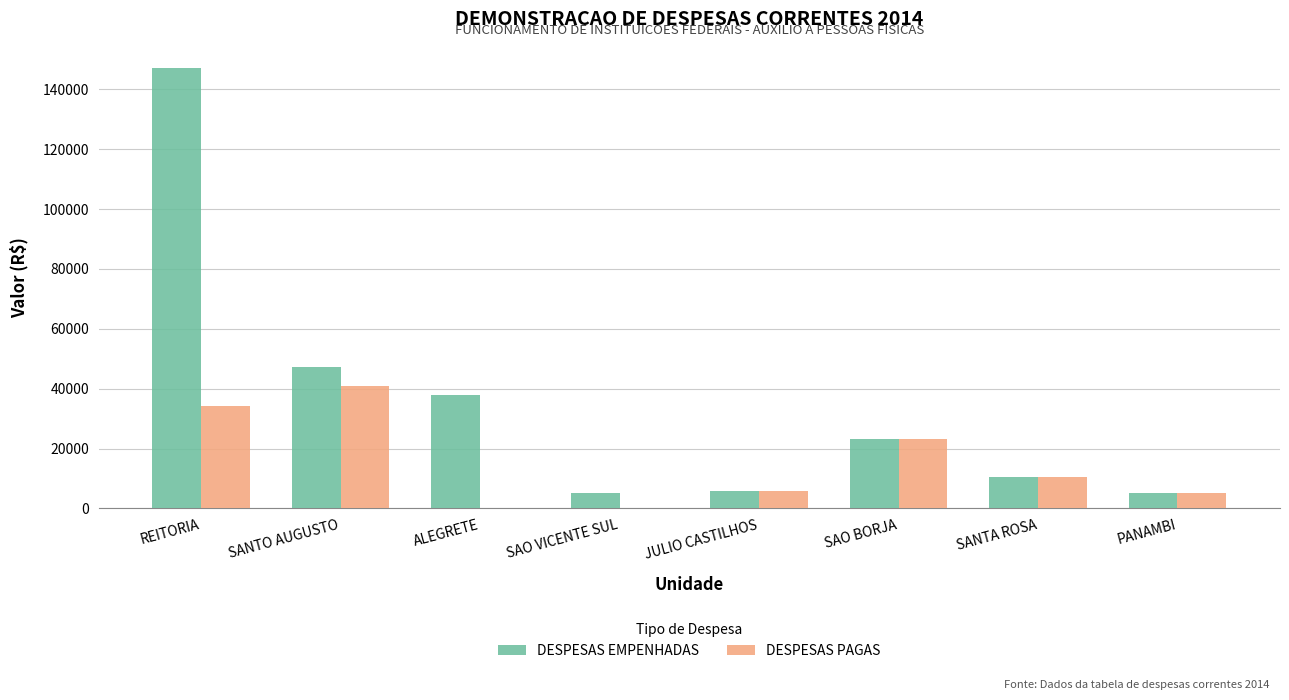

True or false: DESPESAS PAGAS has a value of 27668.5 at ALEGRETE.

False